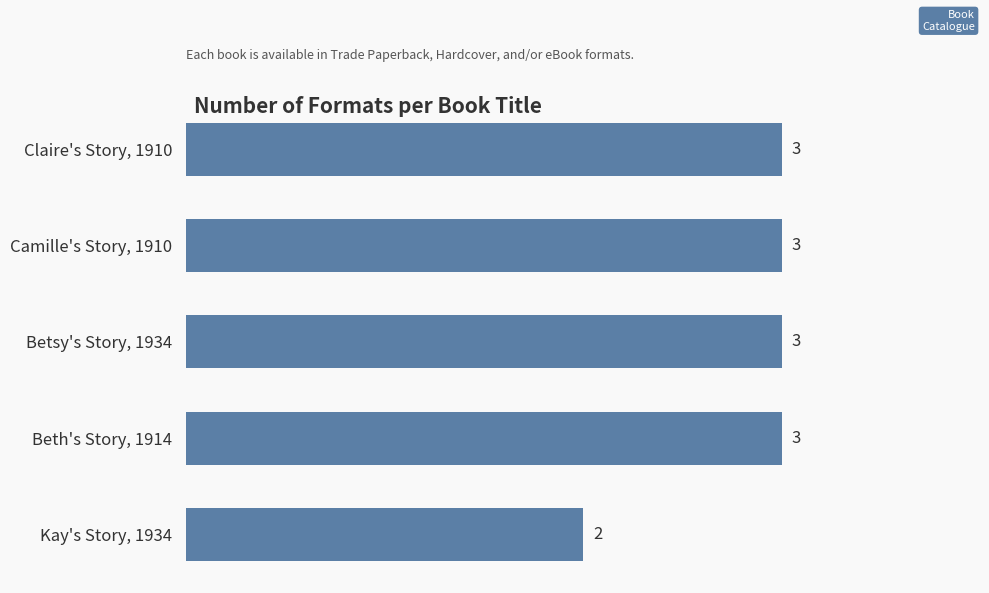

Does the chart contain stacked bars?

No